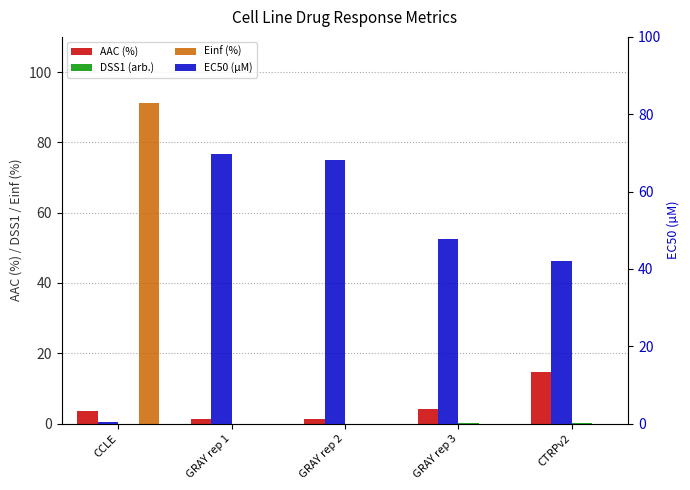

The EC50 (µM) series shows 42.0 at CTRPv2. True or false?

True